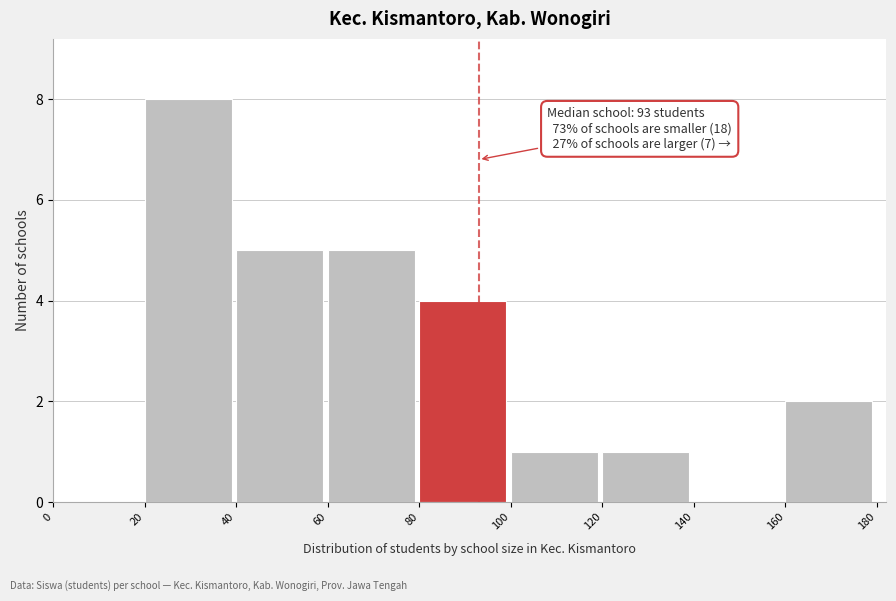

Over which range of the x-axis is the bar tallest?

20 to 40